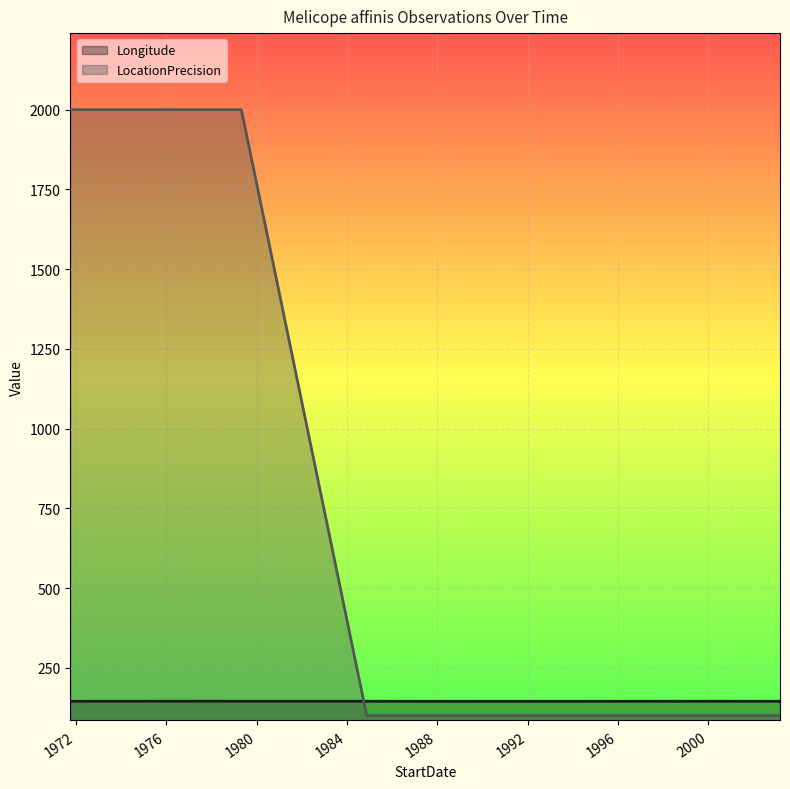

Does the chart display data point markers on the line(s)?

No